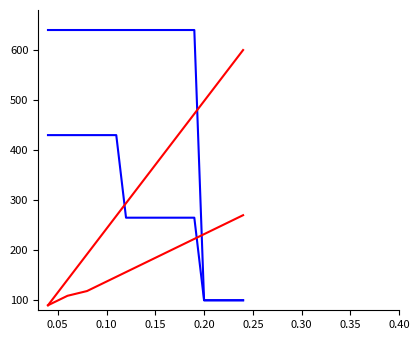

Count the number of categories in the chart.

20